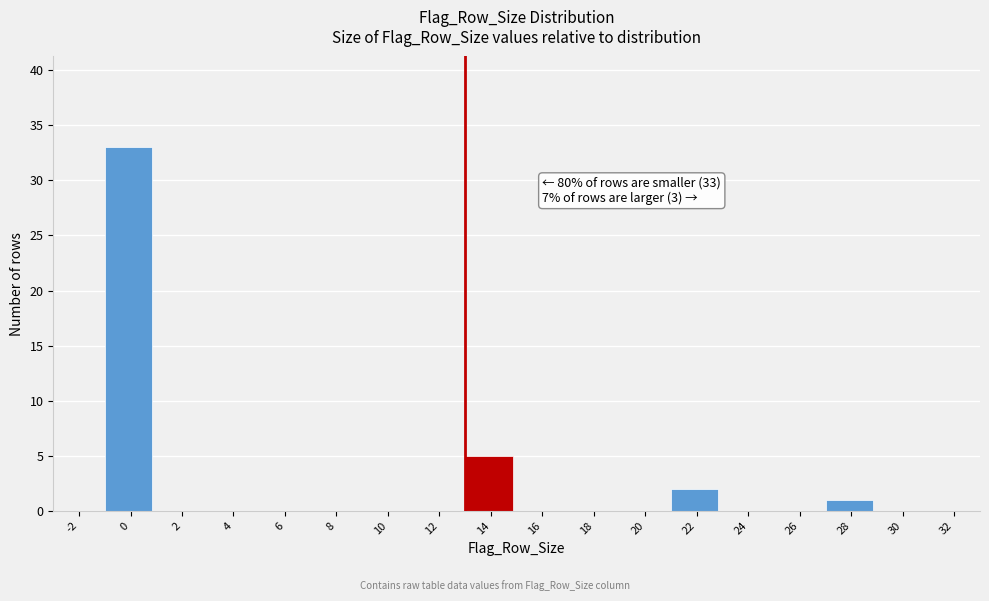

Reading left to right, what are all the values shown in this chart?

-2=0	0=33	2=0	4=0	6=0	8=0	10=0	12=0	14=5	16=0	18=0	20=0	22=2	24=0	26=0	28=1	30=0	32=0